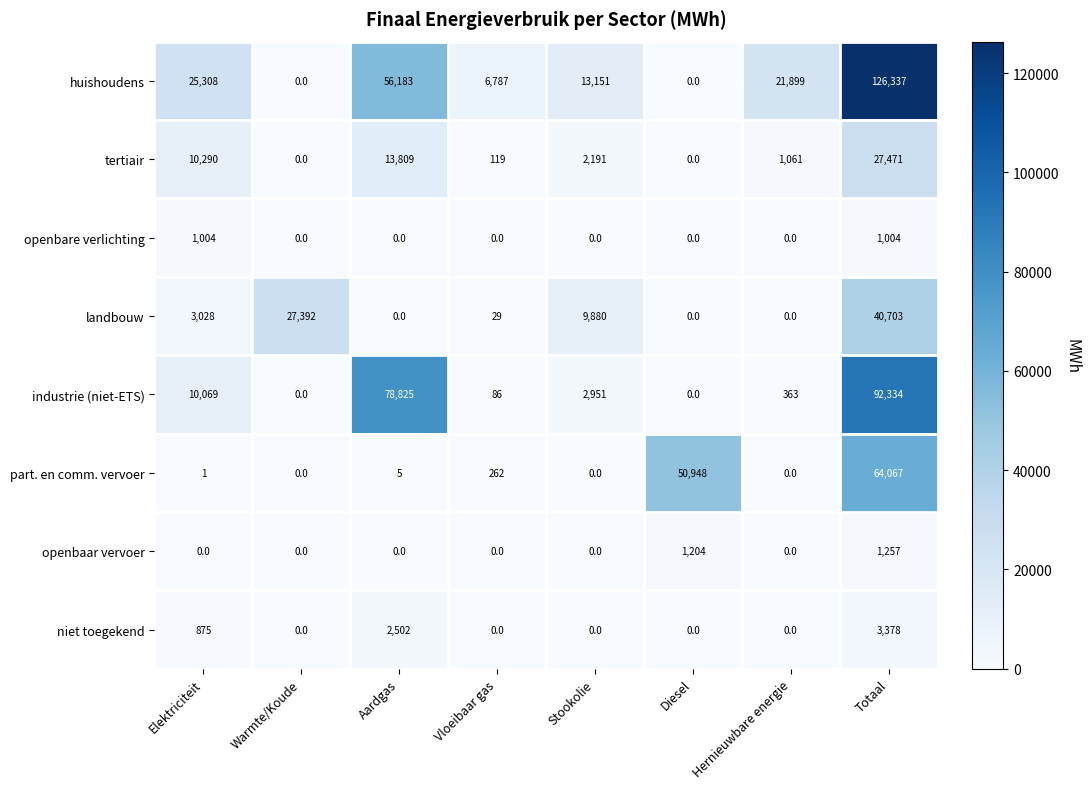

What is the difference between the huishoudens values at Hernieuwbare energie and Stookolie?

8748